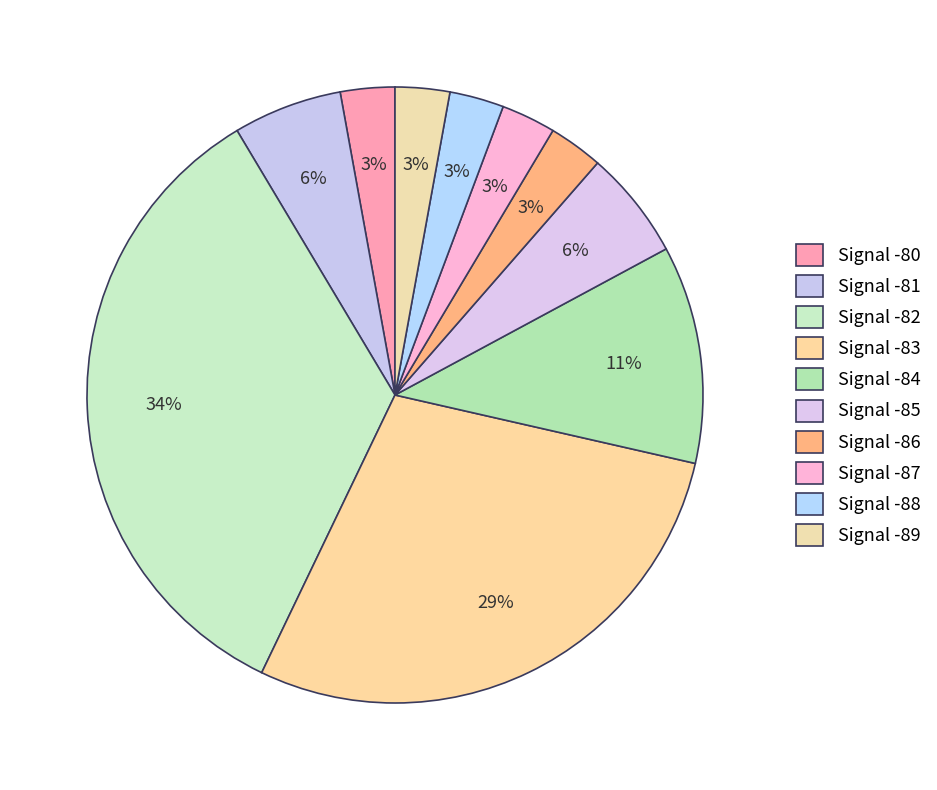

To the nearest percent, what is the average slice percentage?

10%